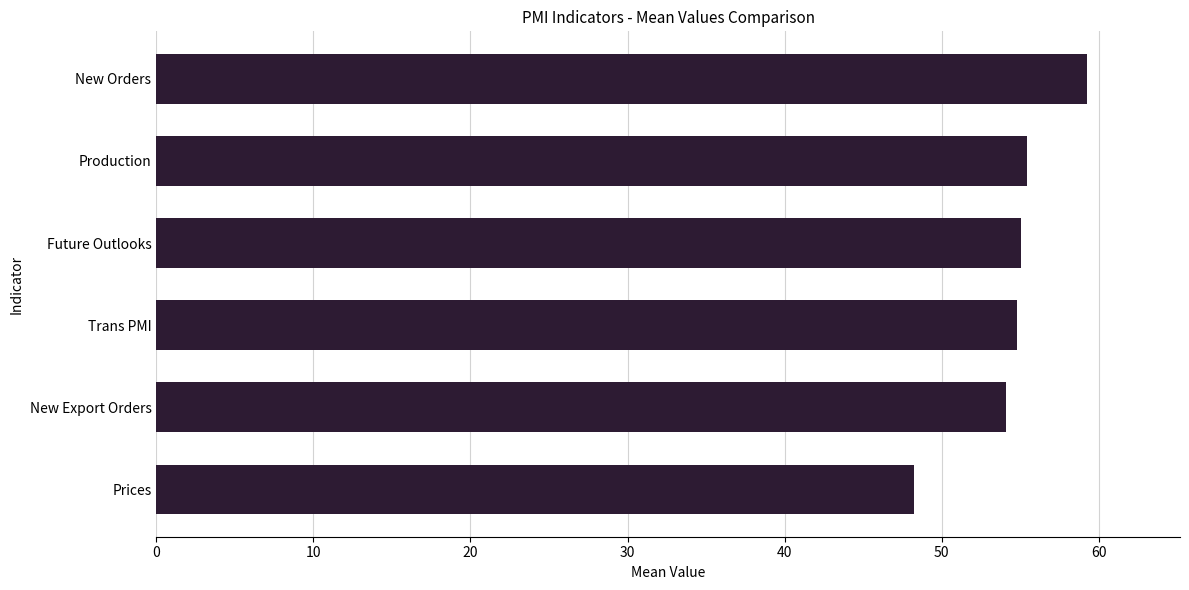

Between Prices and Production, which is larger?

Production